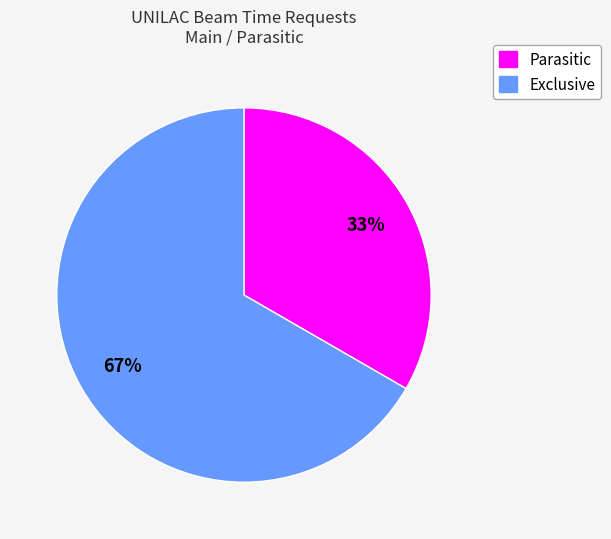

To the nearest percent, what is the average slice percentage?

50%